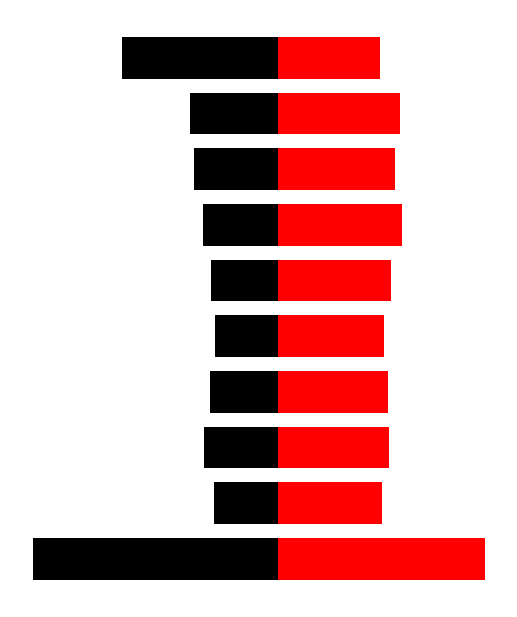

True or false: Jan has a value of -1.0 at 3.

False